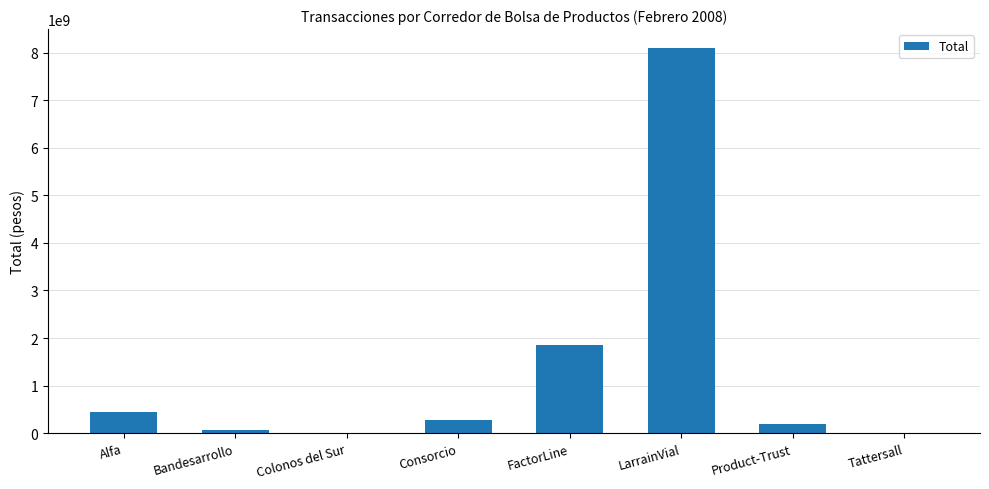

Are the bars horizontal?

No